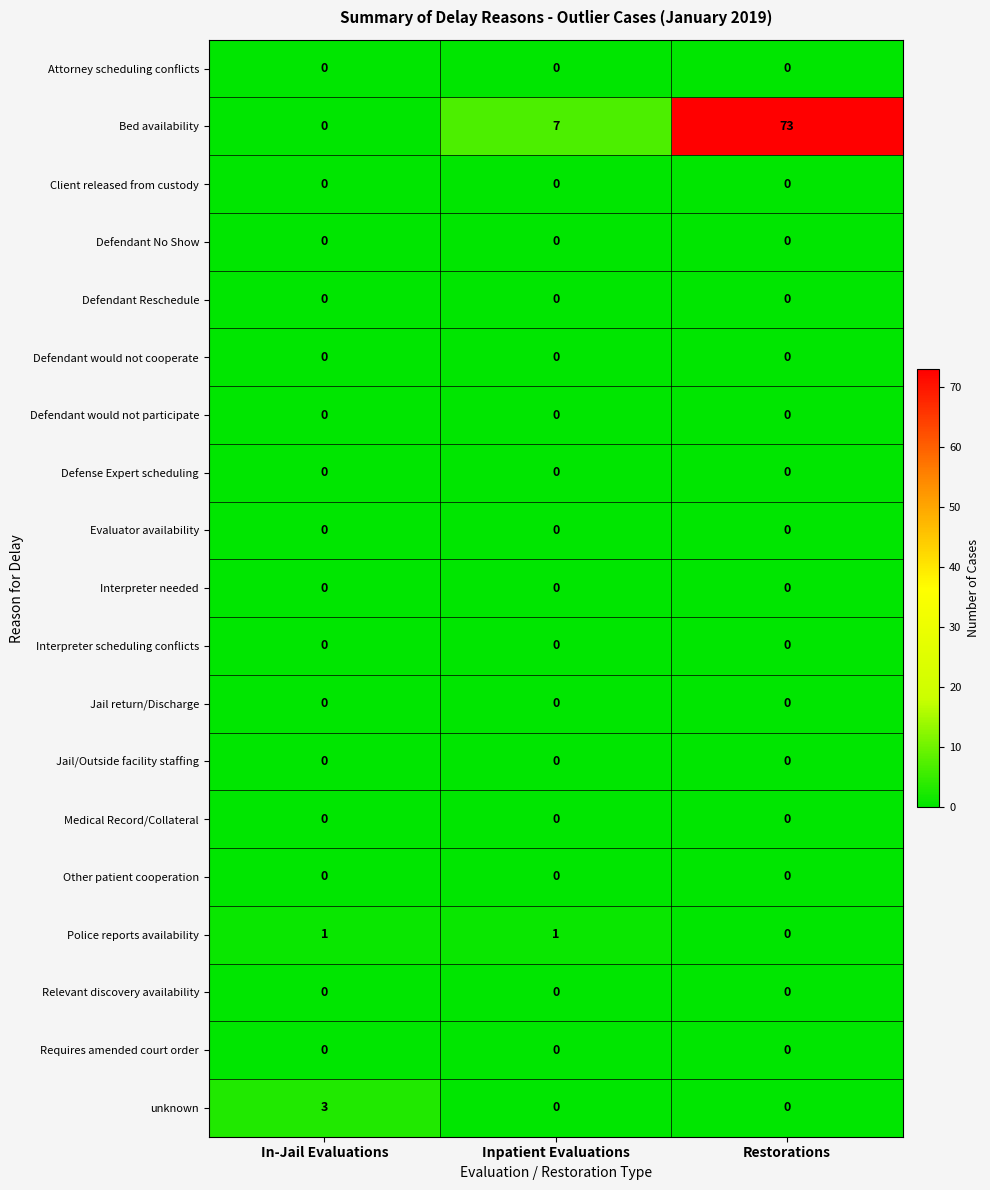

At which category is the sum across all series the highest?

Restorations